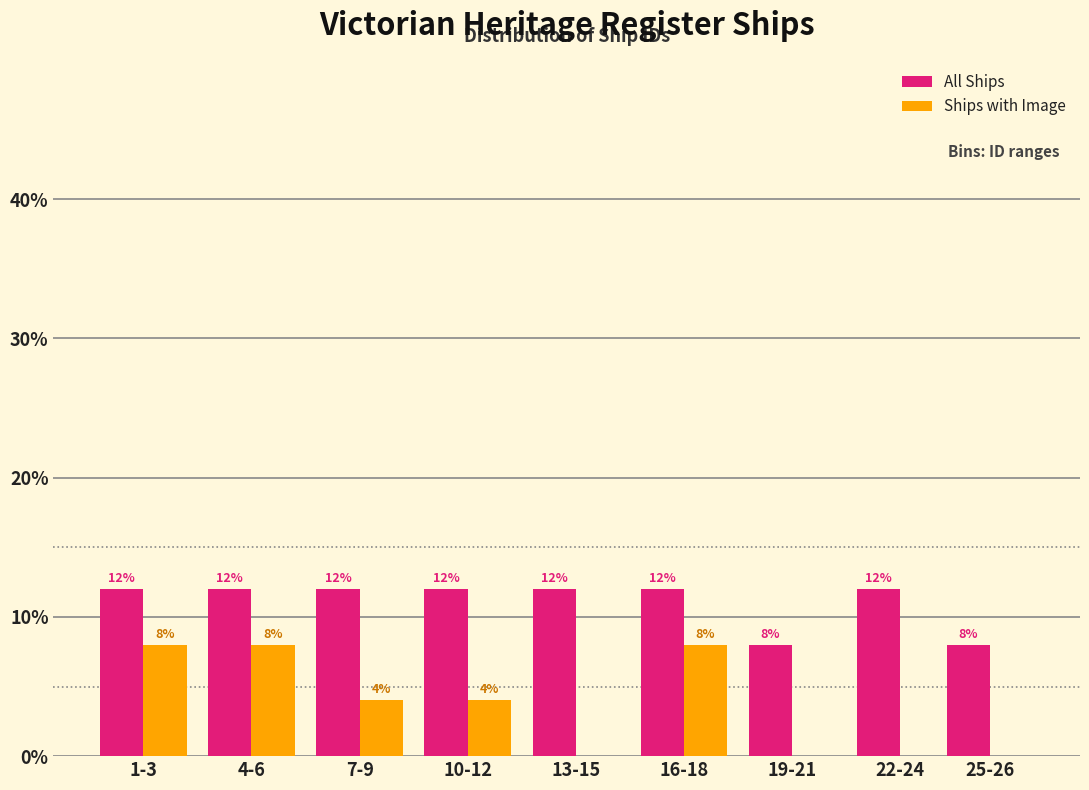

Reading left to right, list all the values displayed in this chart.

All Ships: 1-3=12	4-6=12	7-9=12	10-12=12	13-15=12	16-18=12	19-21=8	22-24=12	25-26=8
Ships with Image: 1-3=8	4-6=8	7-9=4	10-12=4	13-15=0	16-18=8	19-21=0	22-24=0	25-26=0